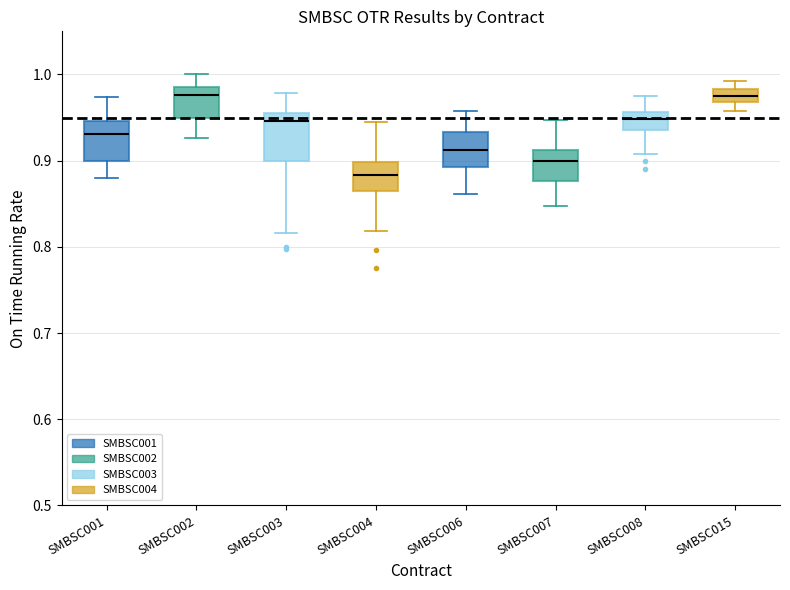

Reading left to right, transcribe this box plot: for each box, give where its median line is, the range the box spans, and where its two whiskers end, as read against the y-axis. The values are not printed on the chart, so give them approximately, as read against the axis.

SMBSC001: median 0.93, box 0.90 to 0.95, whiskers 0.88 to 0.97
SMBSC002: median 0.98, box 0.95 to 0.99, whiskers 0.93 to 1.00
SMBSC003: median 0.95, box 0.90 to 0.96, whiskers 0.82 to 0.98
SMBSC004: median 0.88, box 0.86 to 0.90, whiskers 0.82 to 0.94
SMBSC006: median 0.91, box 0.89 to 0.93, whiskers 0.86 to 0.96
SMBSC007: median 0.90, box 0.88 to 0.91, whiskers 0.85 to 0.95
SMBSC008: median 0.95, box 0.94 to 0.96, whiskers 0.91 to 0.98
SMBSC015: median 0.97 (inside the box), box 0.97 to 0.98, whiskers 0.96 to 0.99